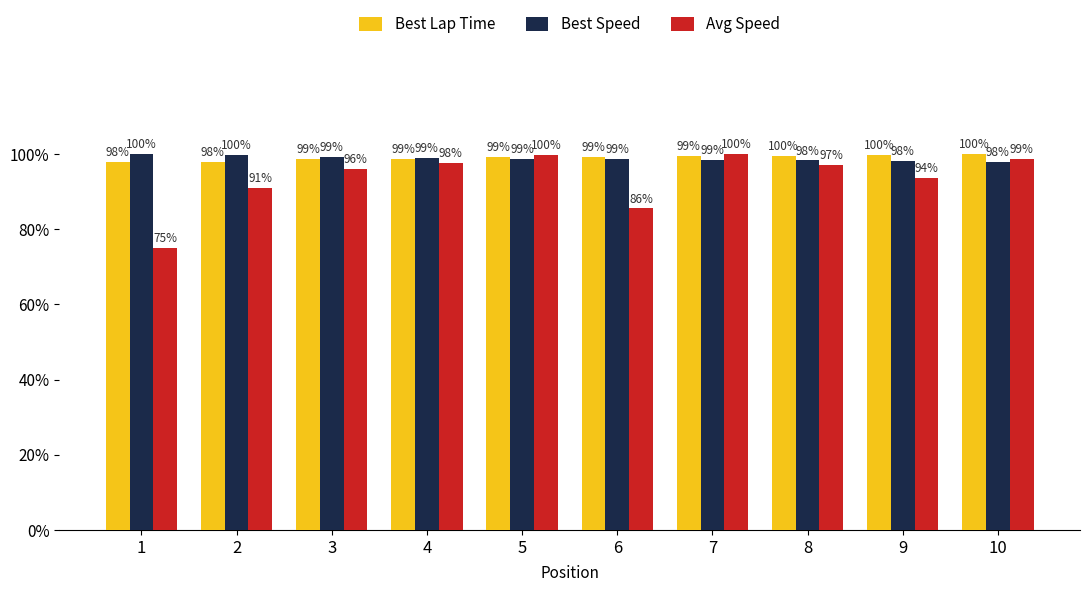

What is the average value of the Best Speed series?

98.8